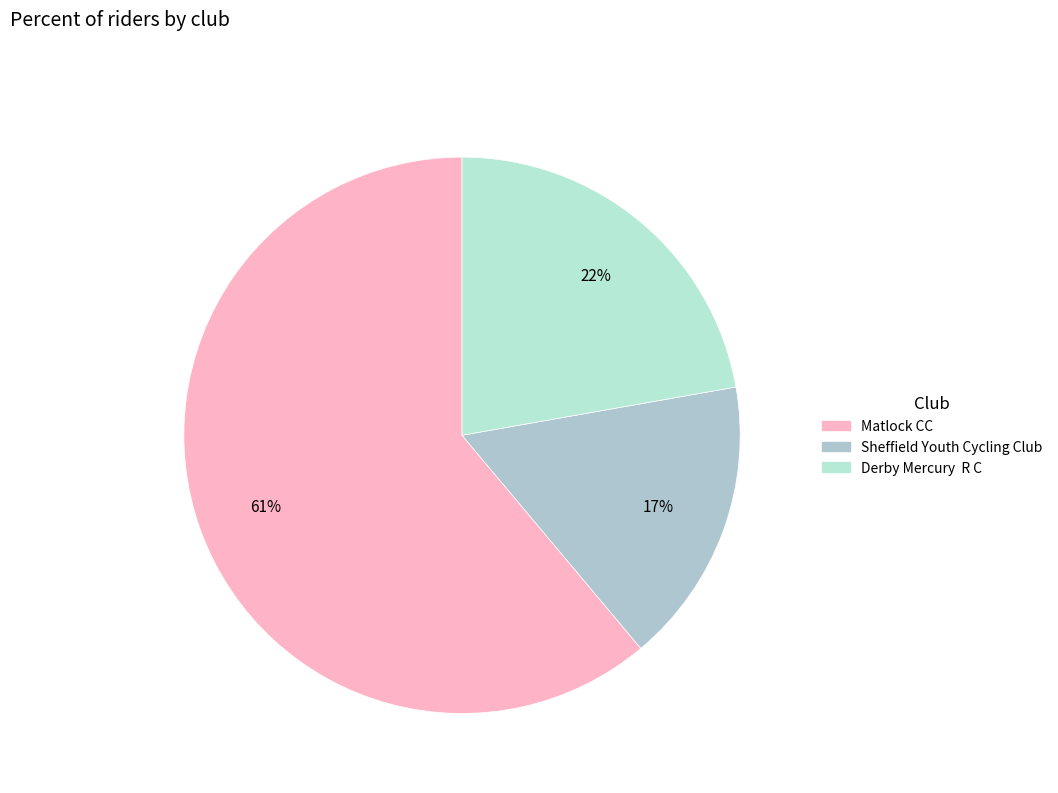

How many slices are in this pie chart?

3